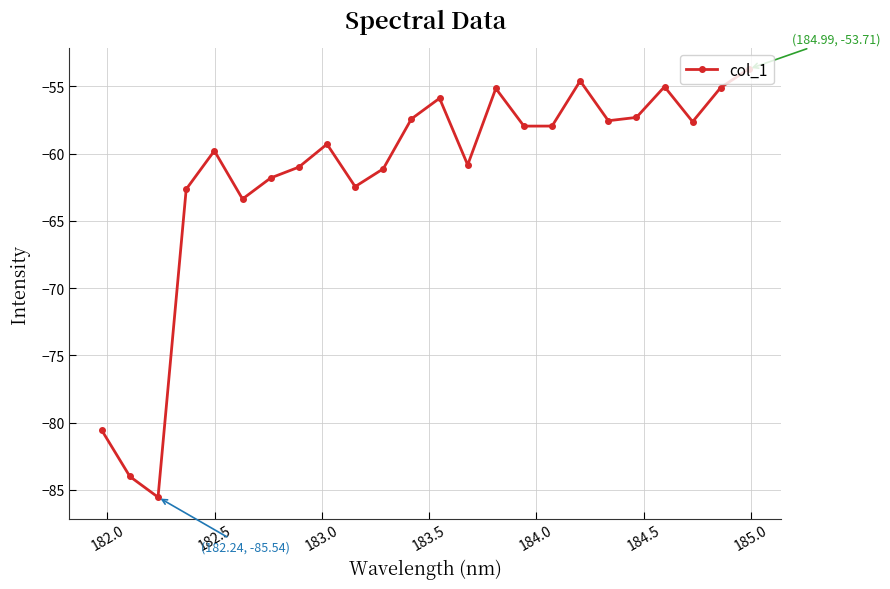

What is the average value?

-61.6